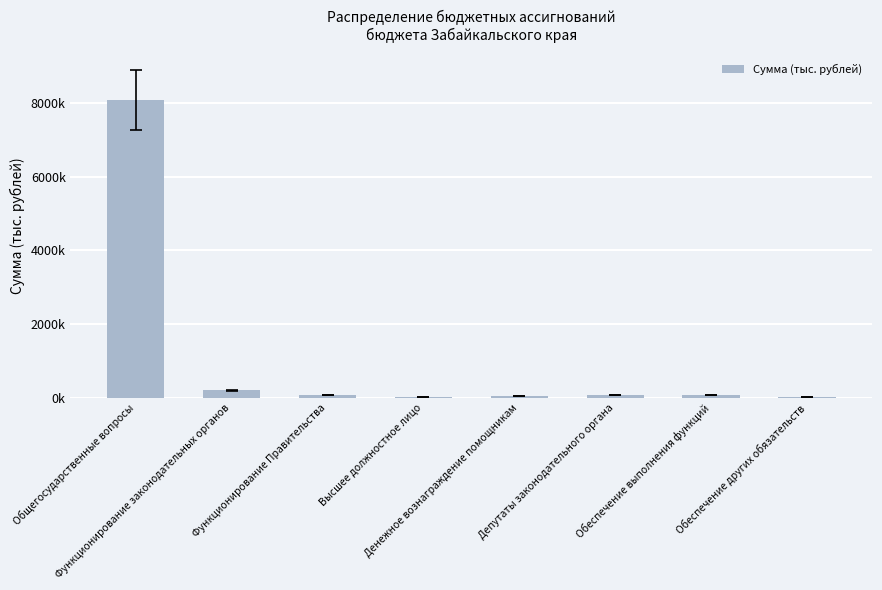

Which has a higher value, Обеспечение других обязательств or Высшее должностное лицо?

Высшее должностное лицо